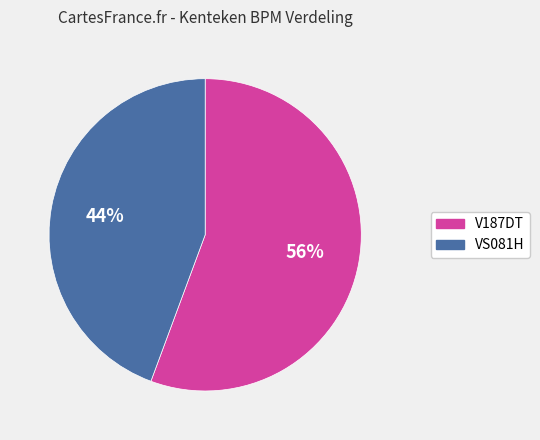

To the nearest percent, what is the average slice percentage?

50%